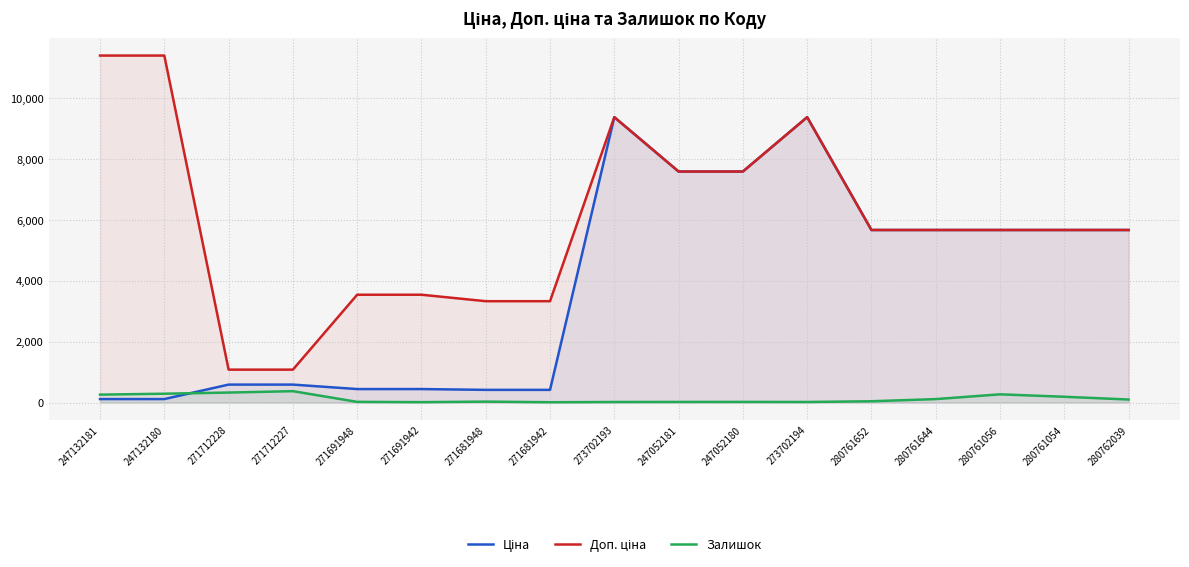

True or false: Ціна has a value of 443.1 at 271691948.

True